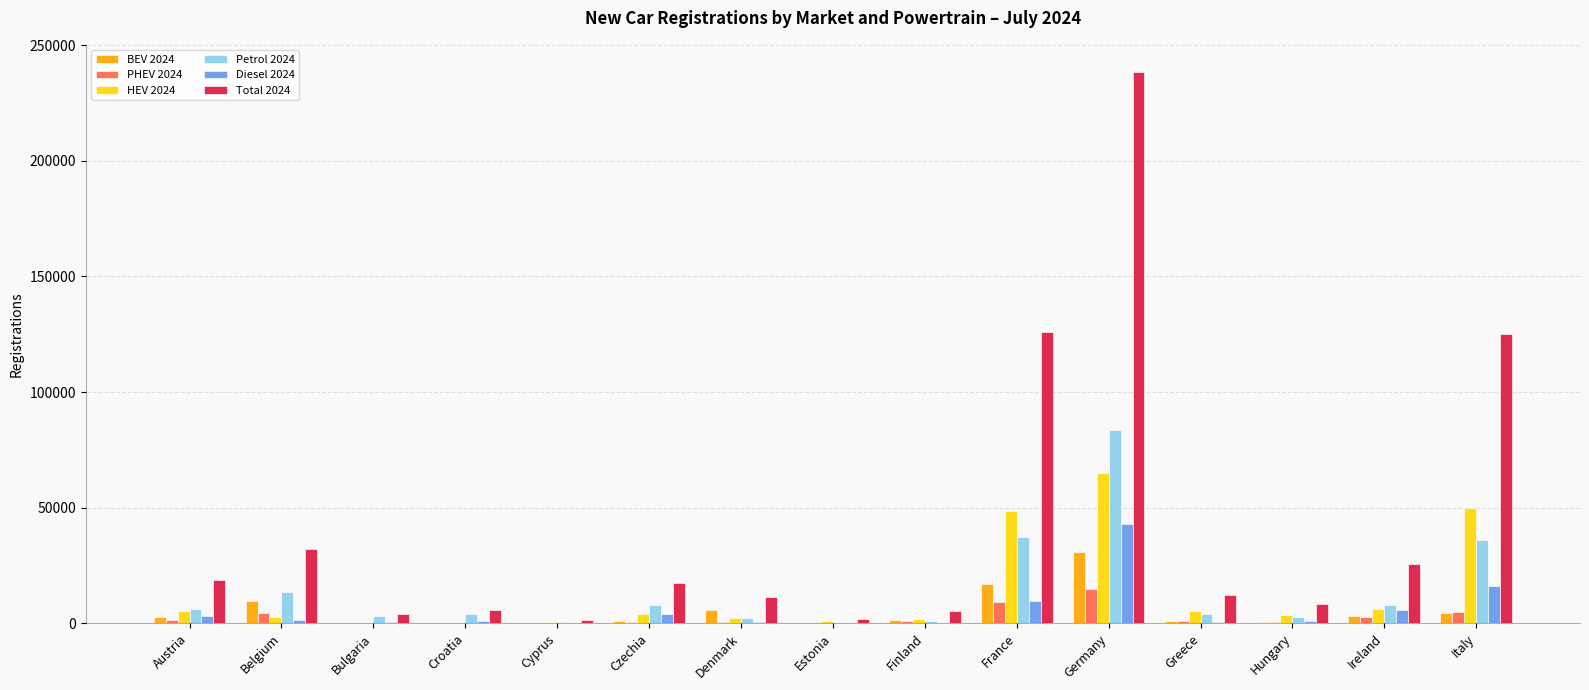

At which label does HEV 2024 reach its peak?

Germany